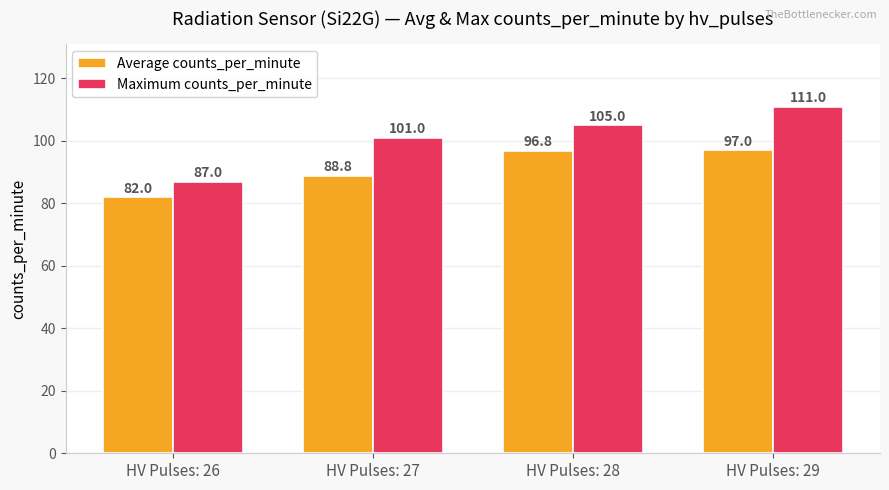

Which series has the widest spread of values?

Maximum counts_per_minute